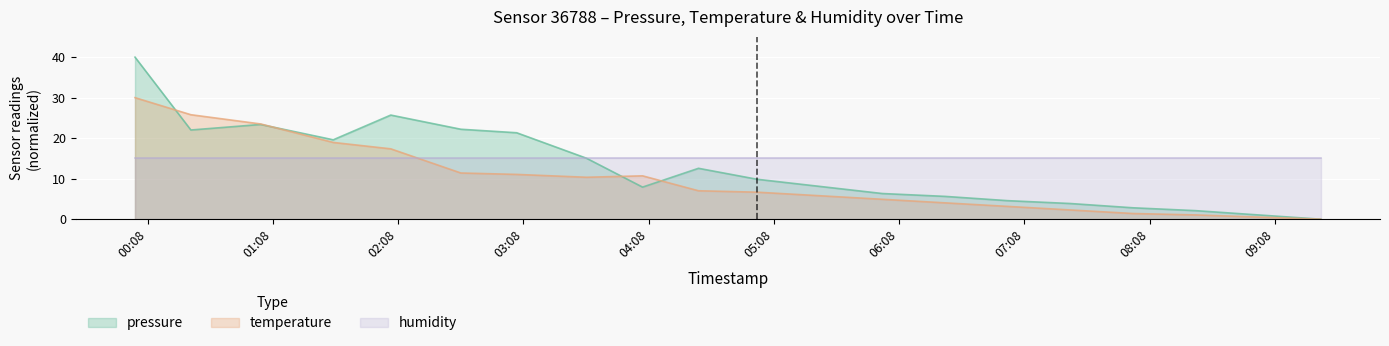

How many intersections are there between temperature and humidity?

1